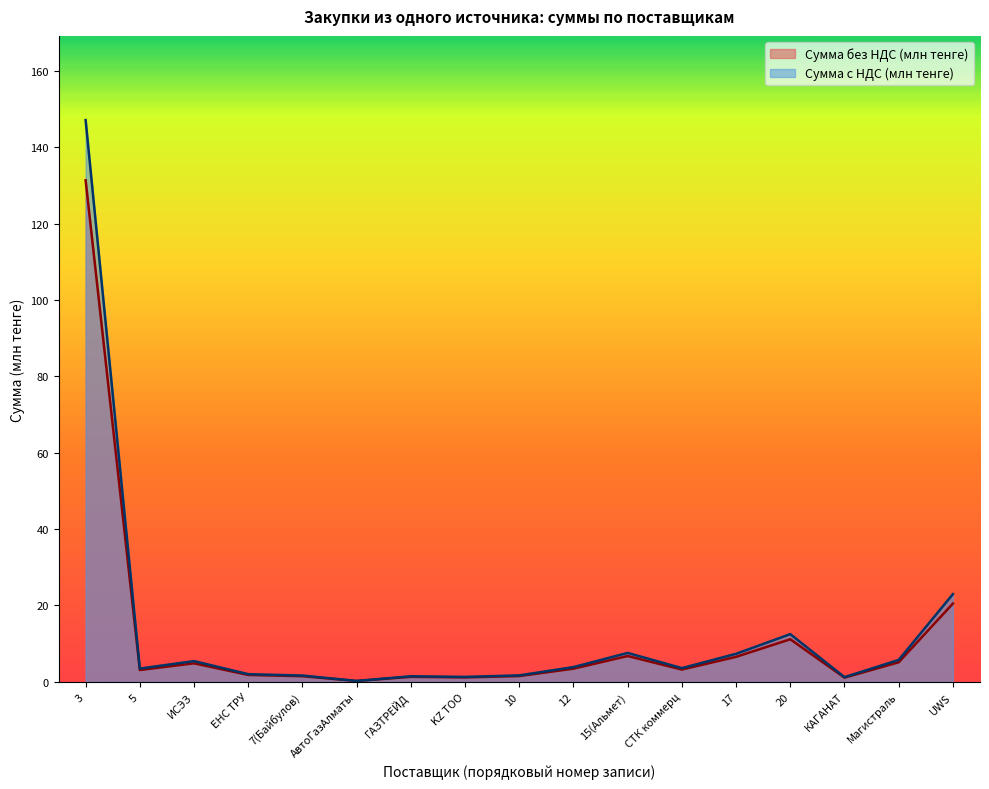

Reading right to left, extract all data points from this chart.

Сумма без НДС (млн тенге): UWS=20.5	Магистраль=5.1	КАГАНАТ=1.1	20=11.1	17=6.5	СТК коммерц=3.2	15(Альмет)=6.8	12=3.4	10=1.5	KZ ТОО=1.1	ГАЗТРЕЙД=1.3	АвтоГазАлматы=0.2	7(Байбулов)=1.5	ЕНС ТРУ=1.8	ИСЭЗ=4.8	5=3.1	3=131.3
Сумма с НДС (млн тенге): UWS=22.9	Магистраль=5.7	КАГАНАТ=1.2	20=12.5	17=7.3	СТК коммерц=3.6	15(Альмет)=7.6	12=3.9	10=1.7	KZ ТОО=1.3	ГАЗТРЕЙД=1.4	АвтоГазАлматы=0.2	7(Байбулов)=1.6	ЕНС ТРУ=2.0	ИСЭЗ=5.4	5=3.5	3=147.1